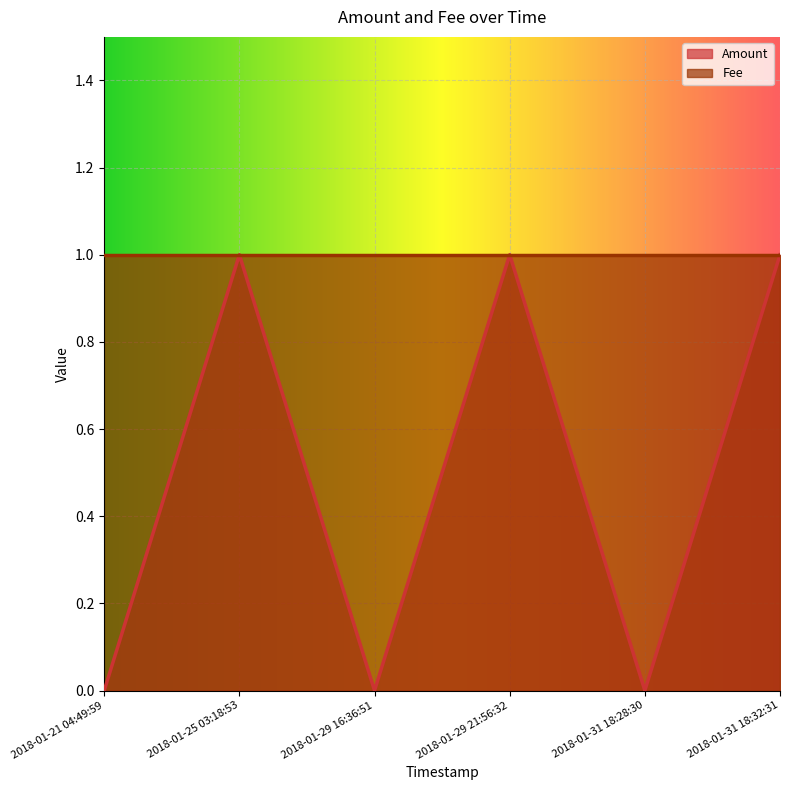

Which category has the lowest value across all series?

2018-01-21 04:49:59